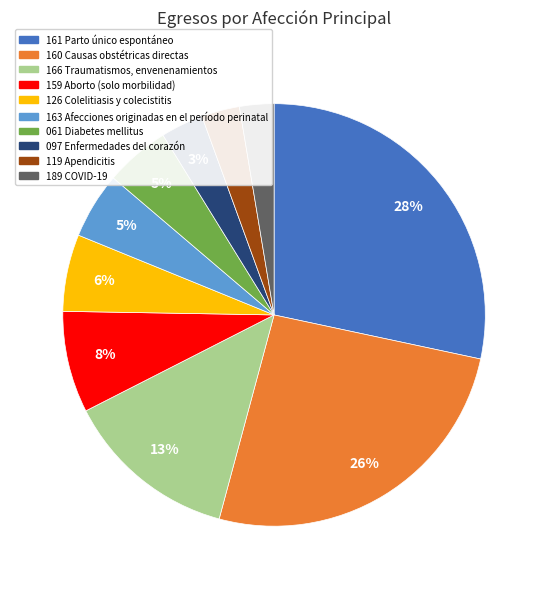

Do 161 Parto único espontáneo and 126 Colelitiasis y colecistitis together represent more than half of the pie?

No